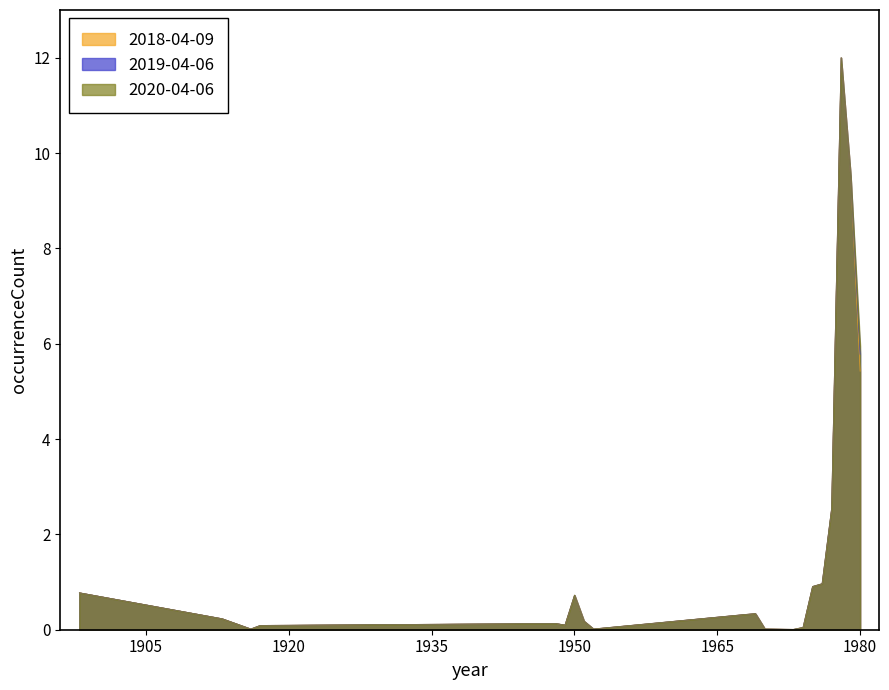

What value does the 2020-04-06 series have at 1951?

0.2